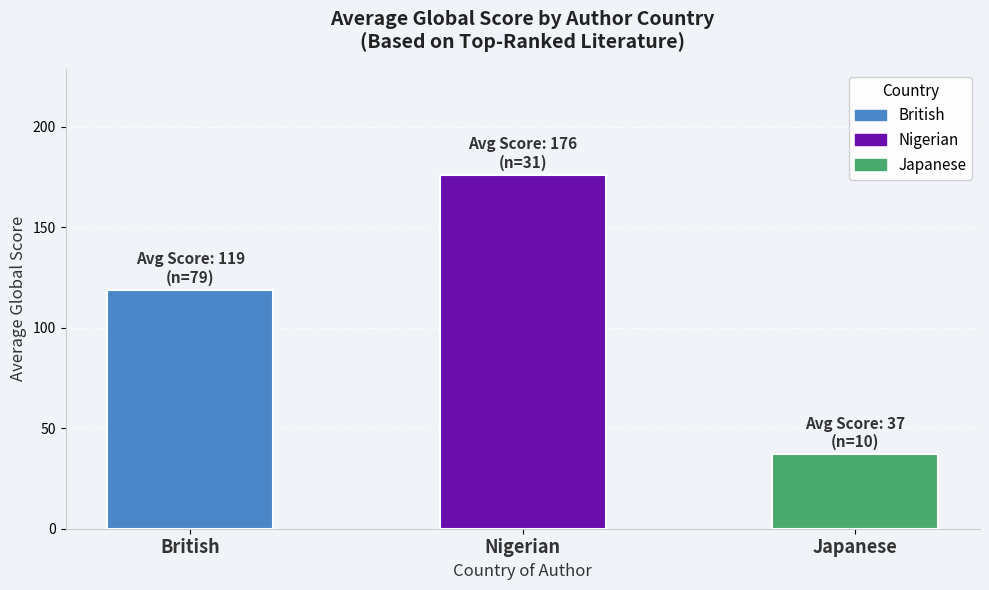

True or false: the data shows 171 at British.

False